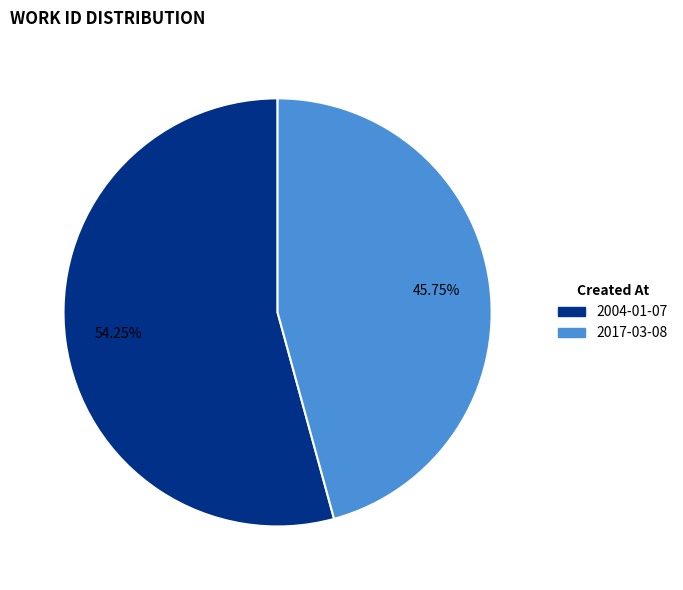

What is the ratio of the value at 2004-01-07 to the value at 2017-03-08?

1.2